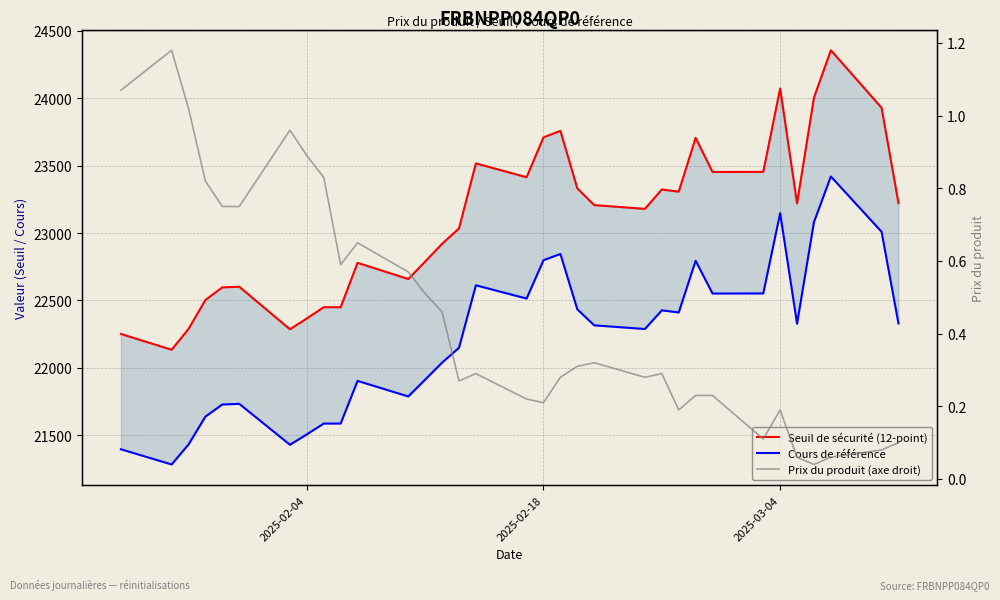

What are all the series names shown in the legend?

Seuil de sécurité (12-point), Cours de référence, Prix du produit (axe droit)